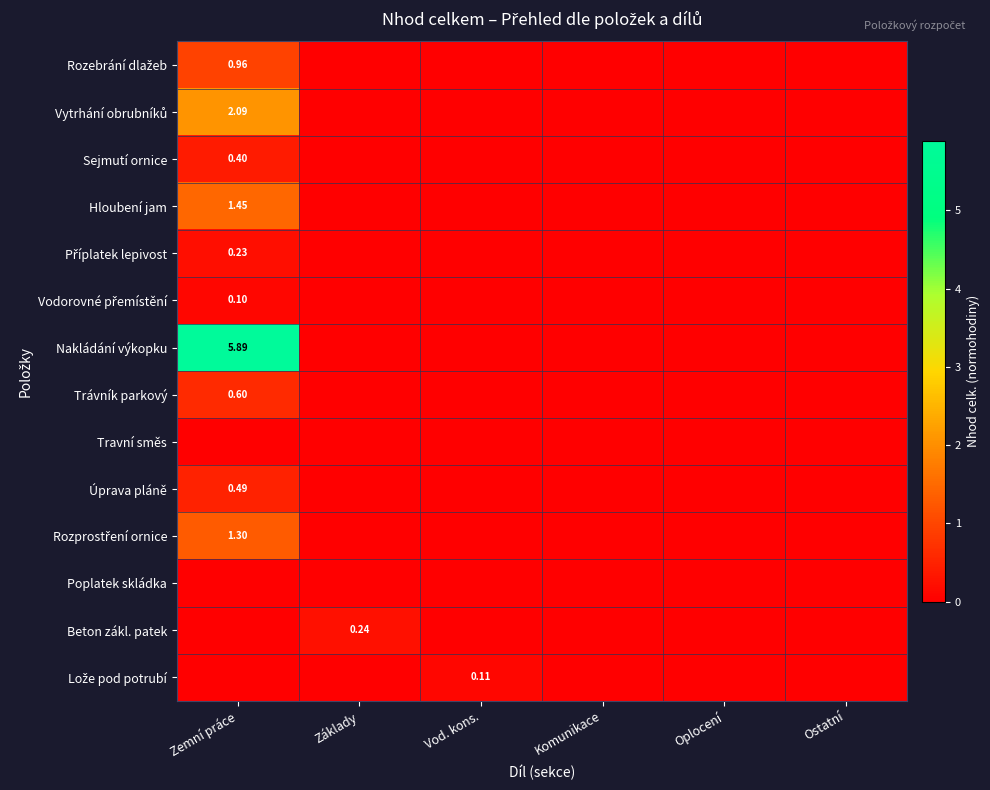

How many Vytrhání obrubníků values are between 0 and 1?

5